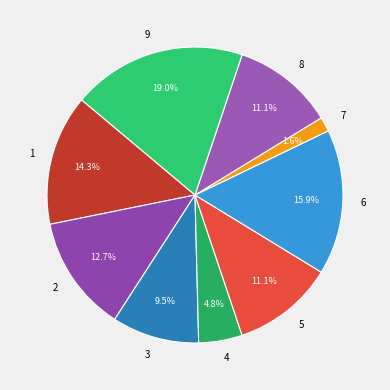

What is the largest slice in the pie chart?

9